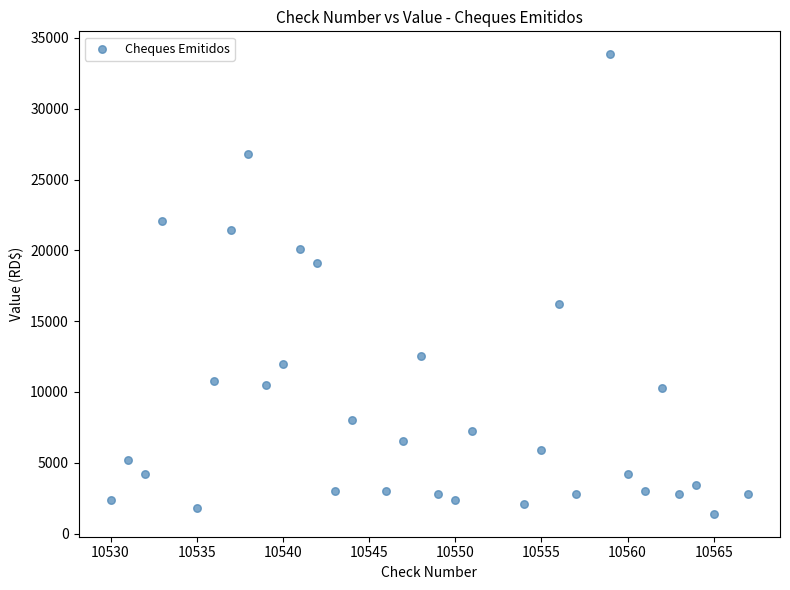

What is the range of Y values (max minus min)?

32443.8